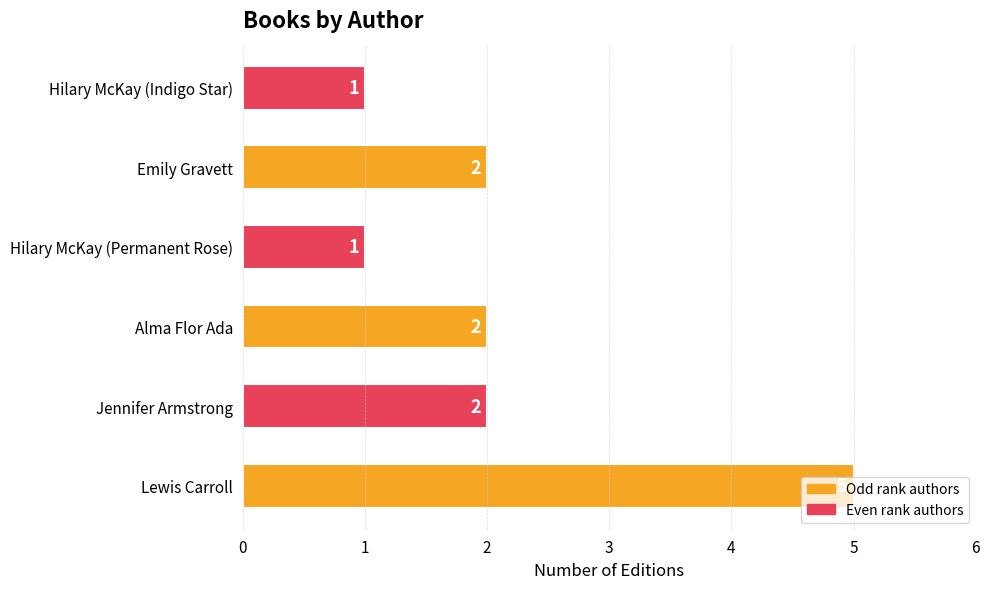

What is the sum of all values?

13